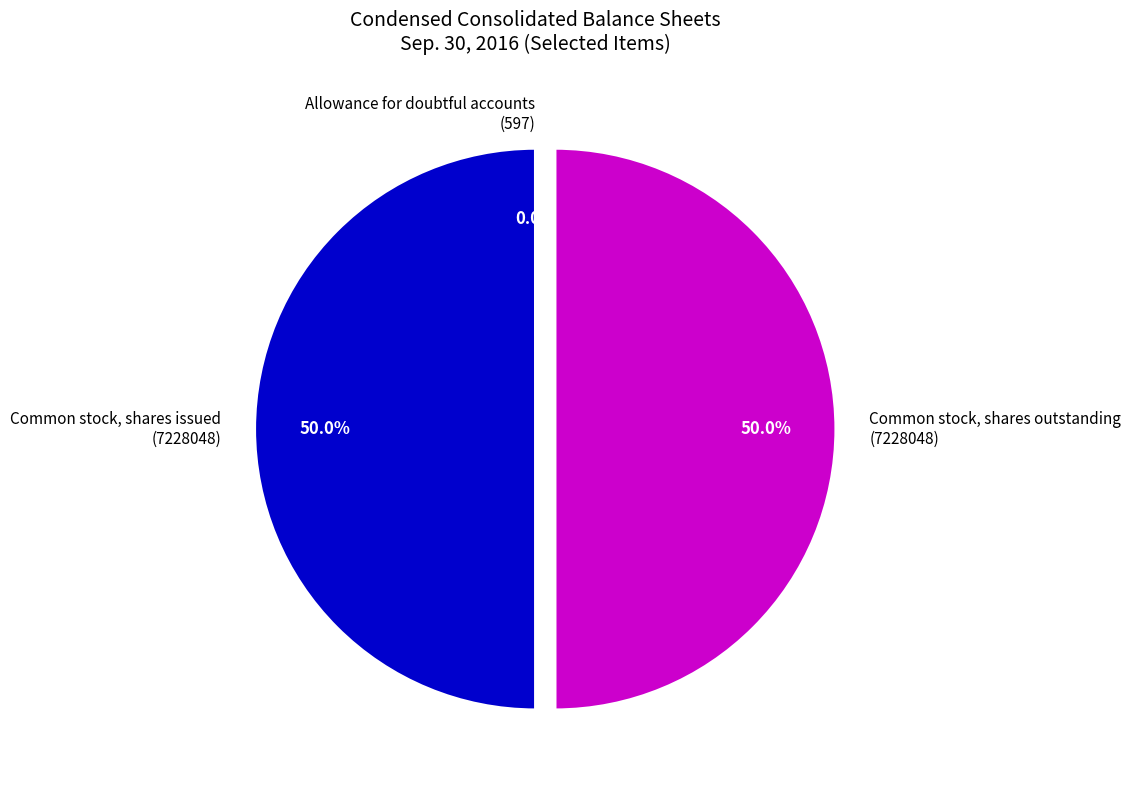

Combined, do Common stock, shares issued (7228048) and Common stock, shares outstanding (7228048) account for over 50%?

Yes